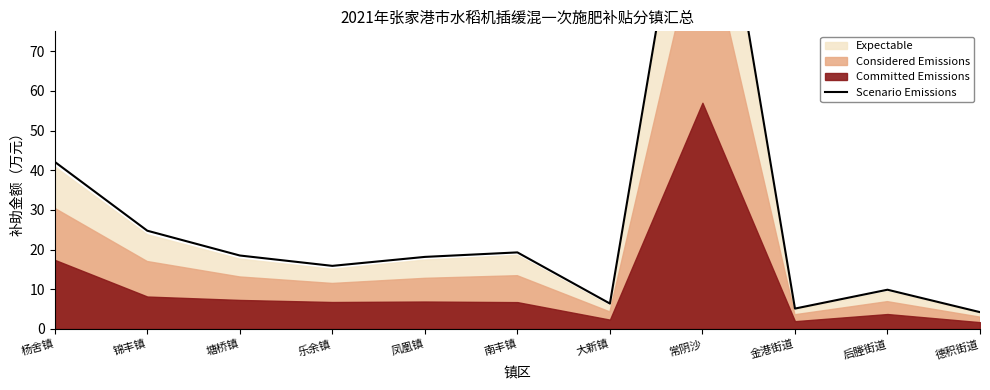

What is the greatest value displayed?

144.2